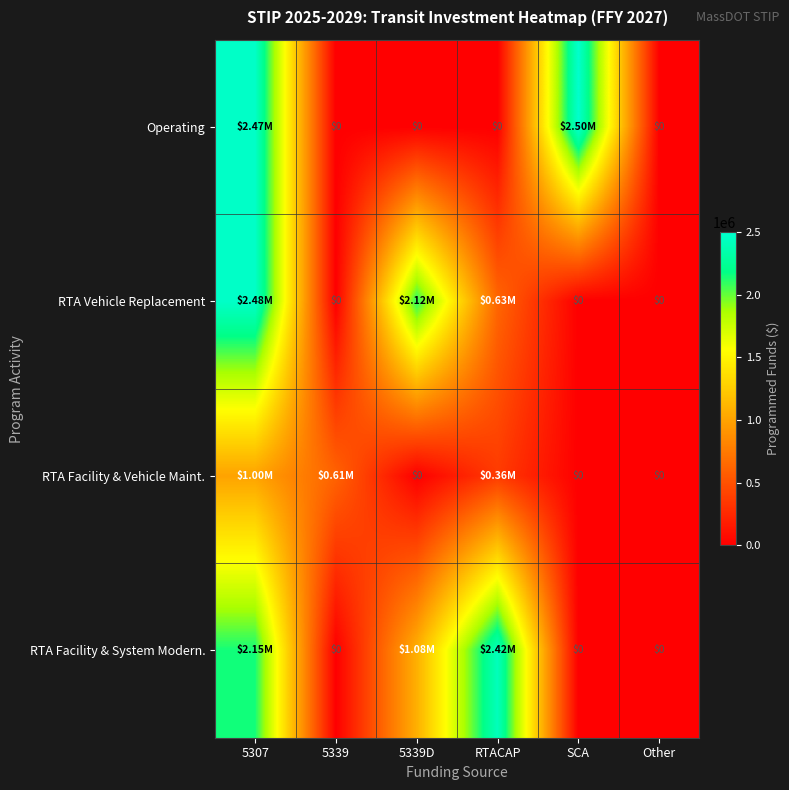

Is it true that Operating equals 794678 at RTACAP?

False